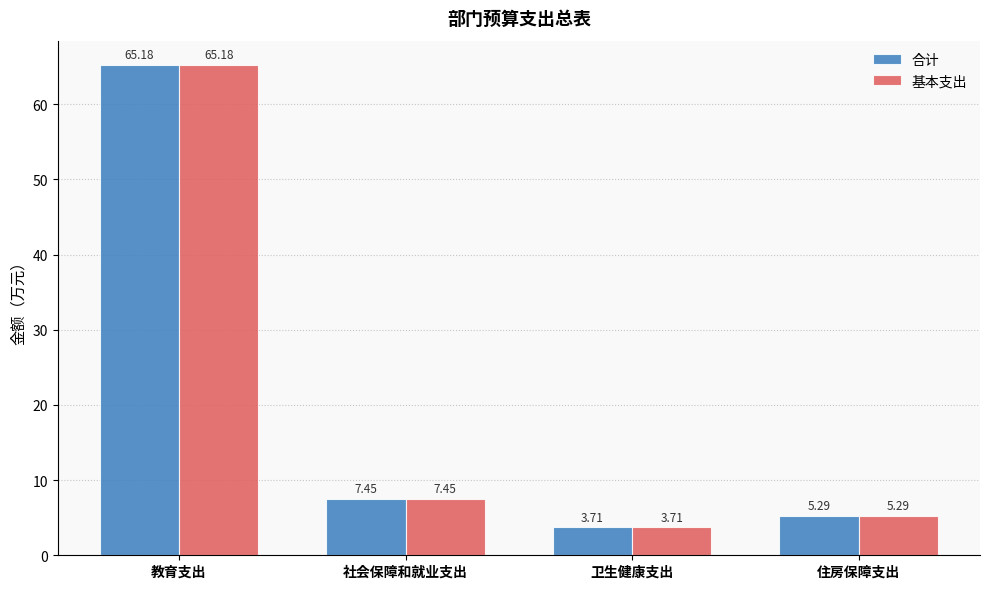

How many bars are there in each group?

2